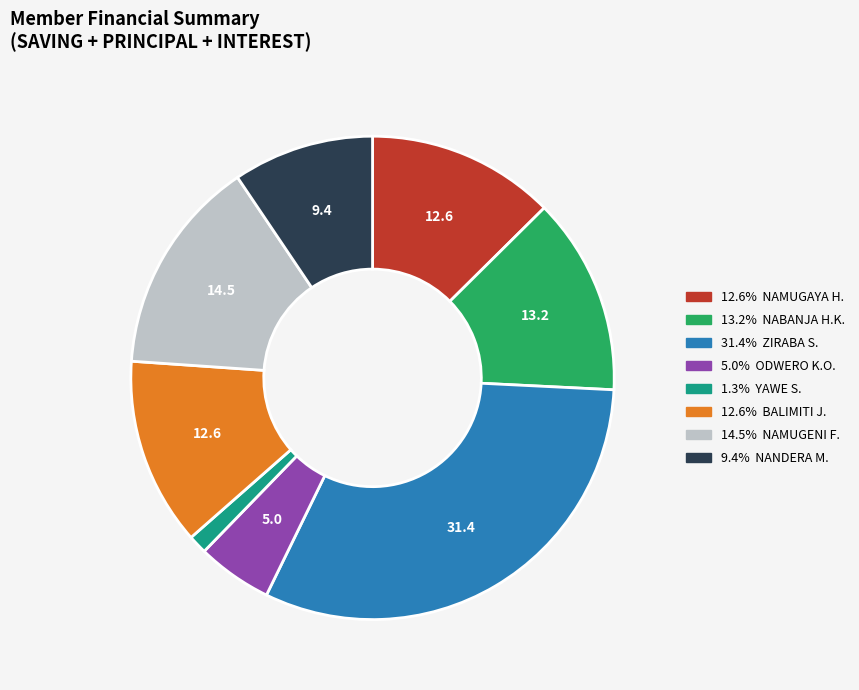

Is there a majority slice in this chart?

No